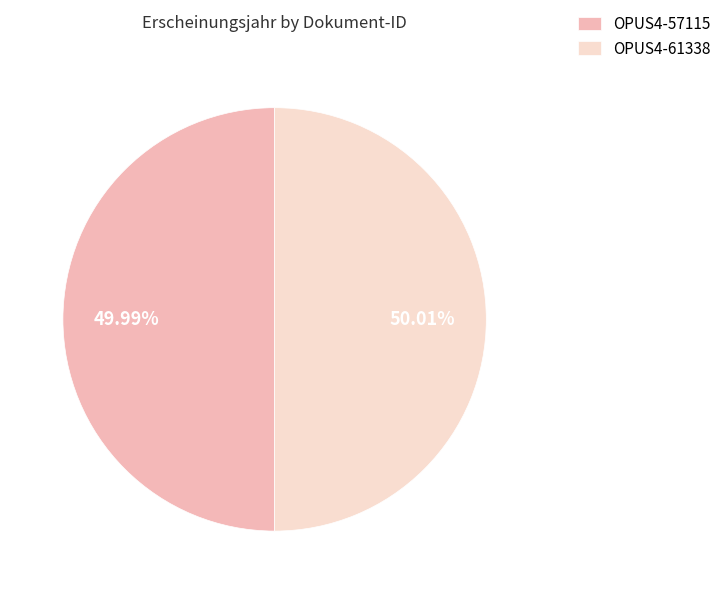

What is the ratio of the value at OPUS4-57115 to the value at OPUS4-61338?

1.0